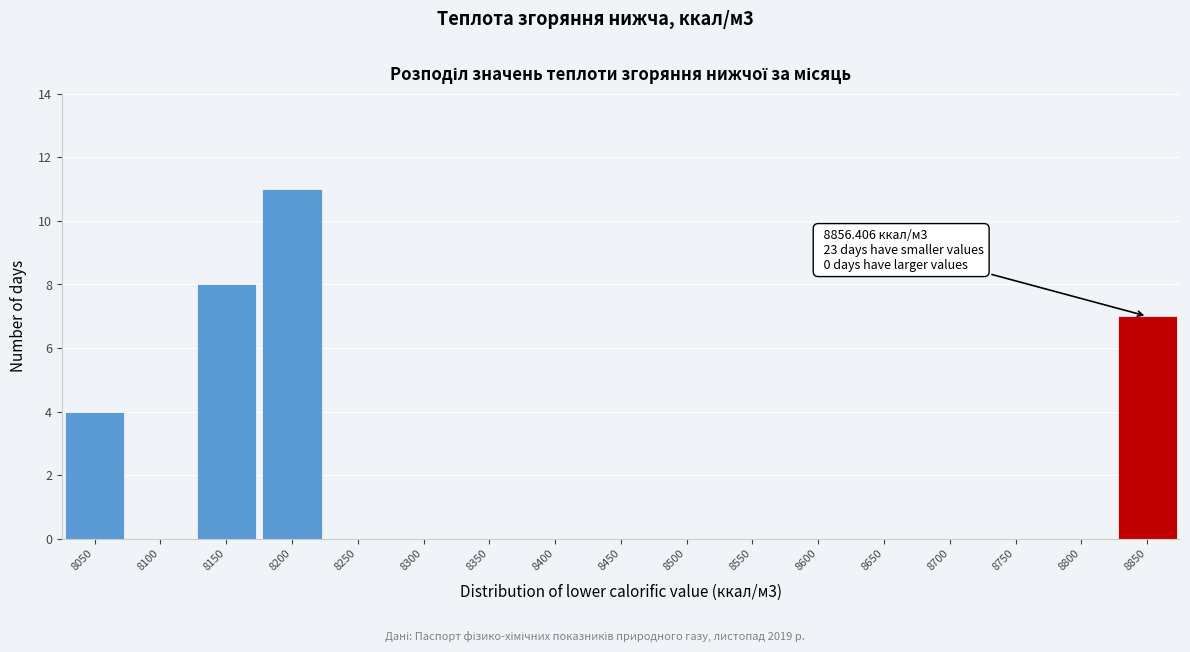

Reading left to right, list all the values displayed in this chart.

8050=4	8100=0	8150=8	8200=11	8250=0	8300=0	8350=0	8400=0	8450=0	8500=0	8550=0	8600=0	8650=0	8700=0	8750=0	8800=0	8850=7